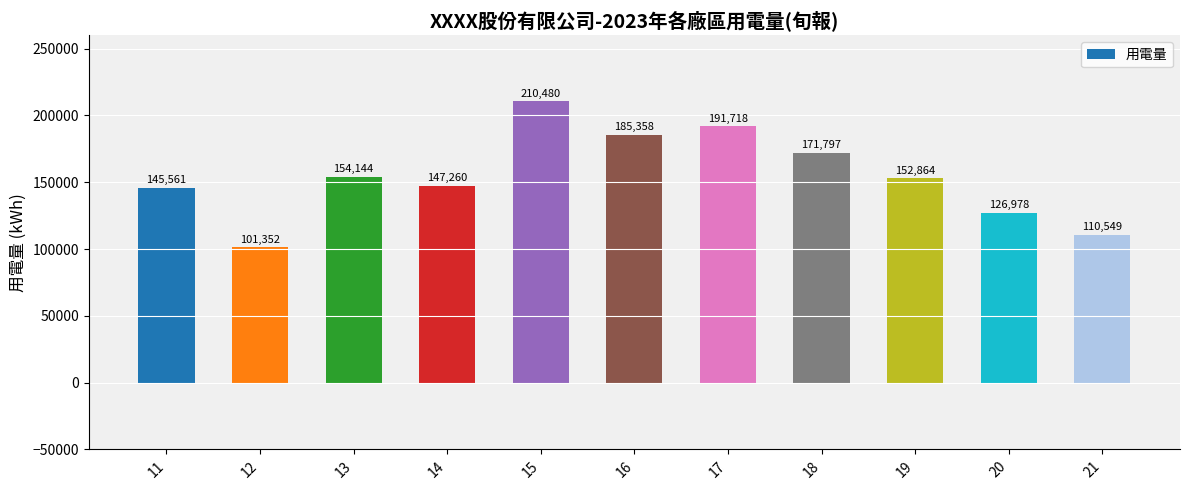

What is the difference between the second highest and second lowest values?

81169.6